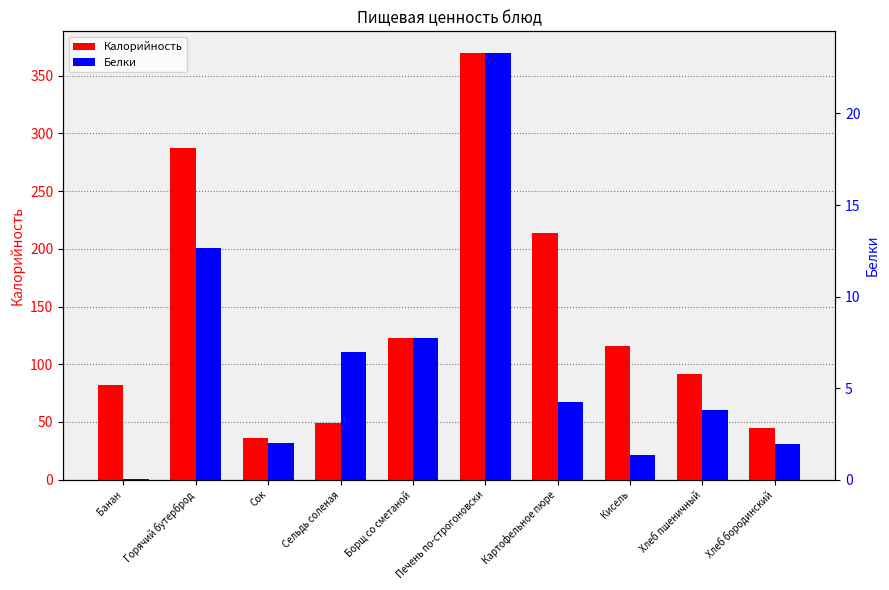

What is the sum of all Калорийность values?

1414.5